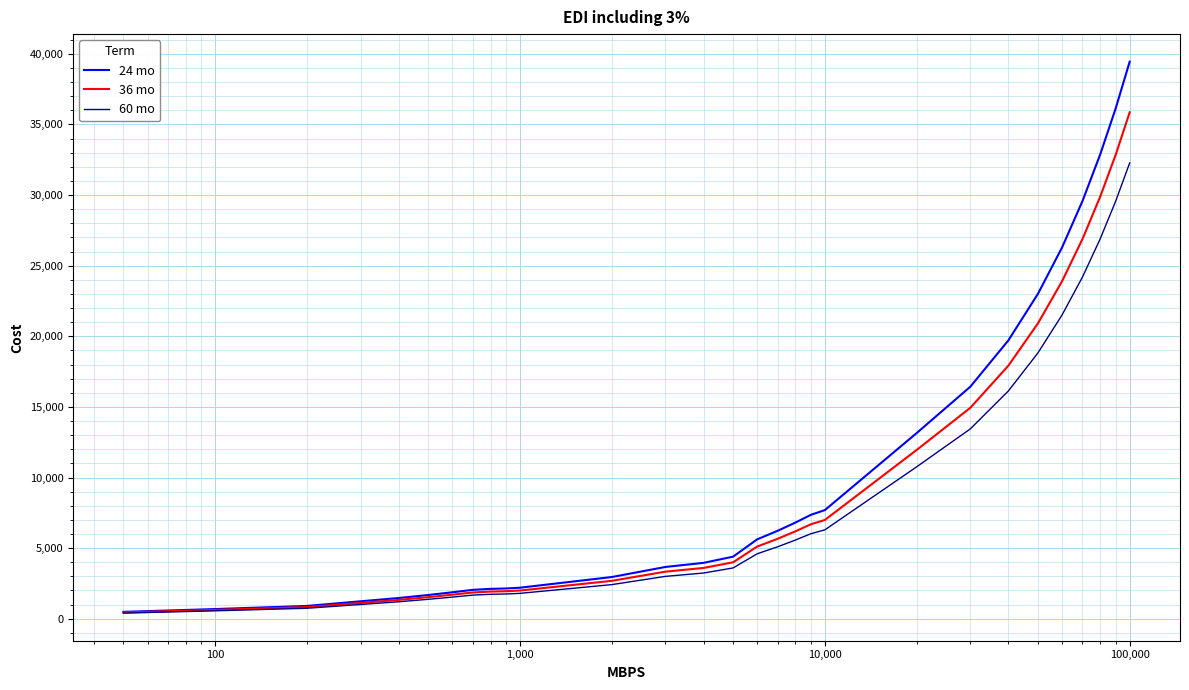

What is the maximum value shown in the chart?

39443.9